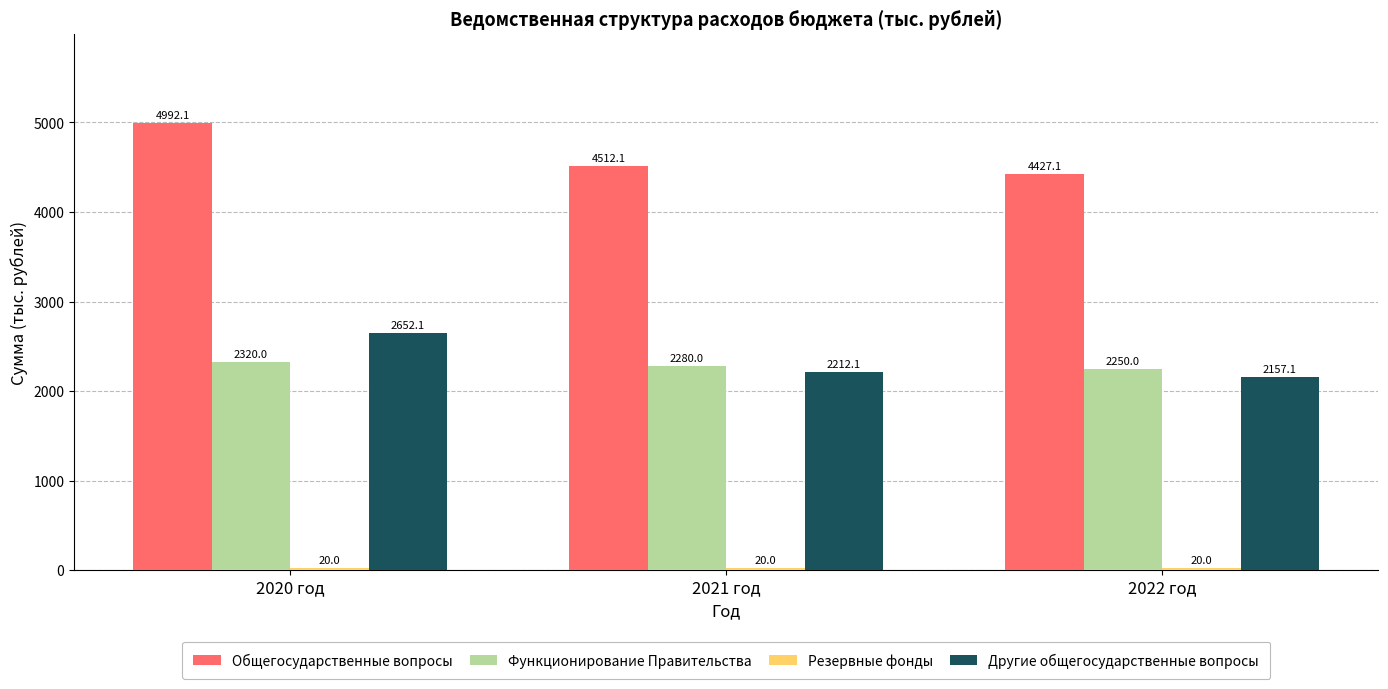

Where is Другие общегосударственные вопросы nearest to the value 2404?

2021 год